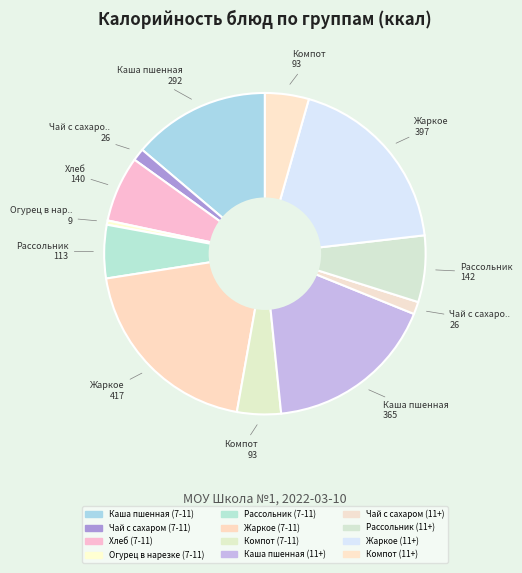

How many slices are in this pie chart?

12